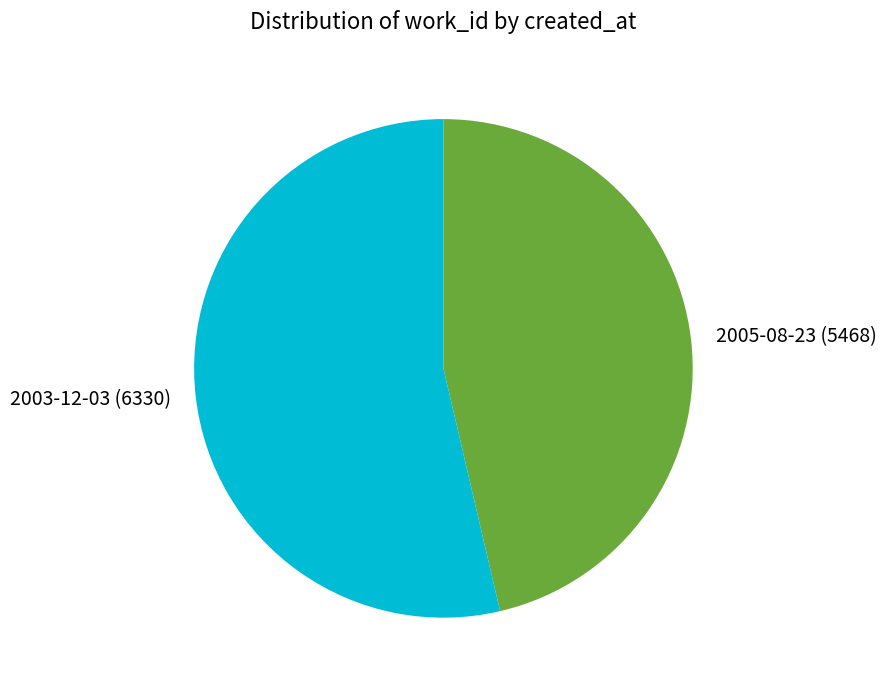

Combined, do 2003-12-03 and 2005-08-23 account for over 50%?

Yes